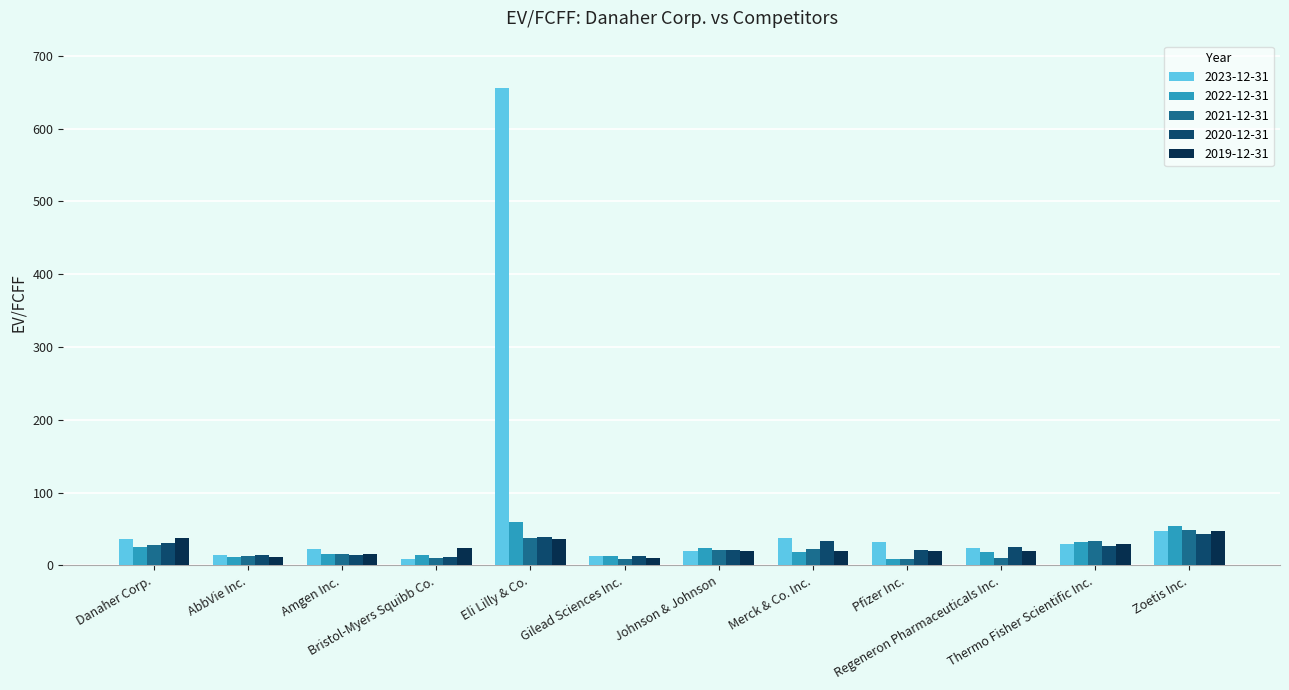

What is the average value of the 2023-12-31 series?

78.4